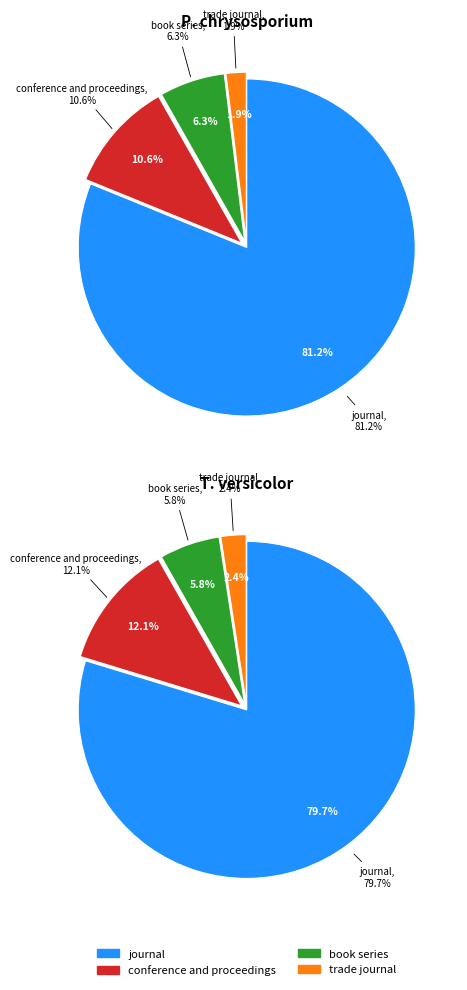

Which slice represents more than half of the pie?

journal